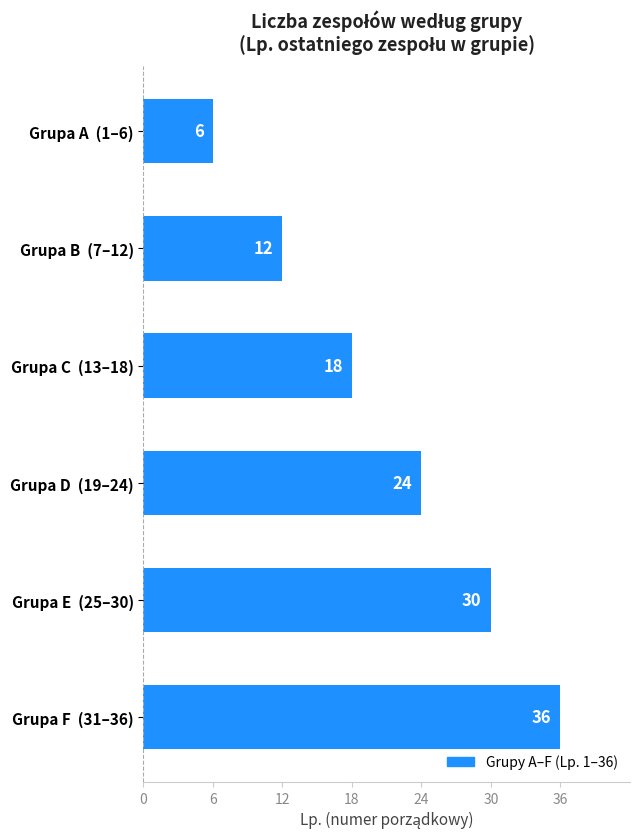

Does the chart contain any negative values?

No